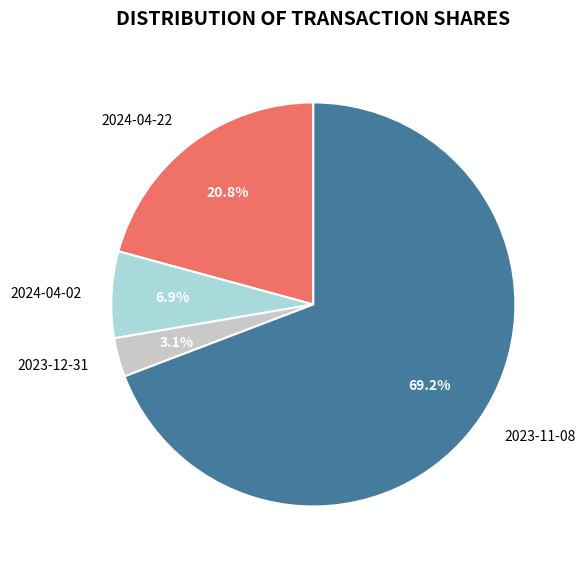

Is the sum of 2023-11-08 and 2023-12-31 greater than half?

Yes